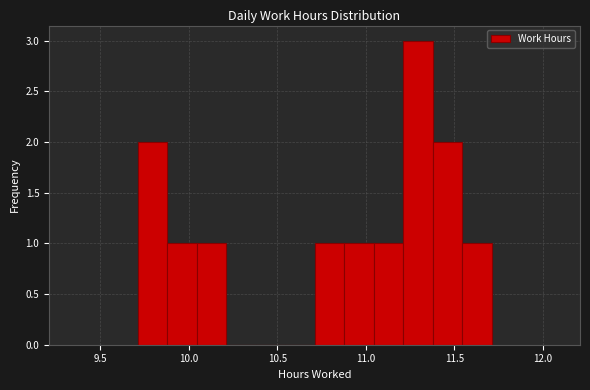

Around what value on the x-axis is the tallest bar? Give the approximate position of its centre, as read against the axis.

11.30